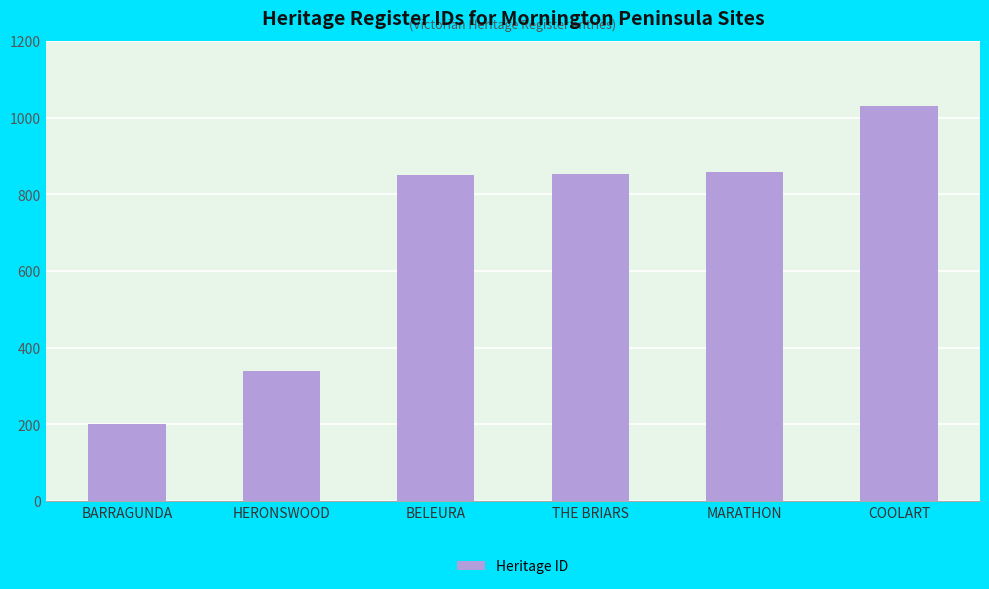

How many series are shown in this chart?

1